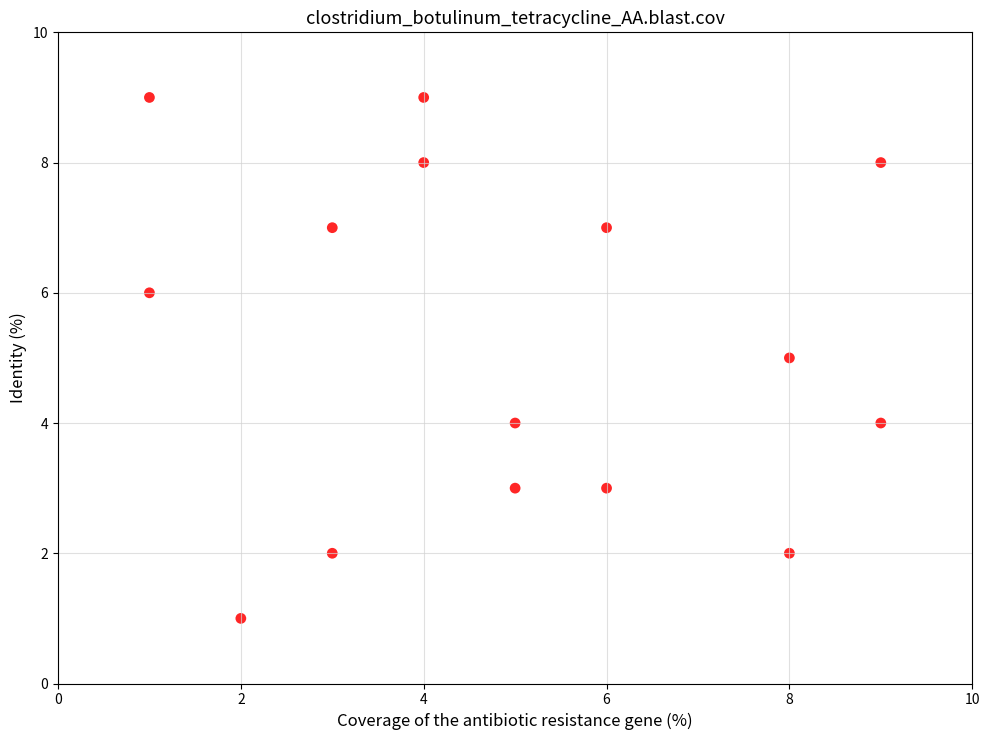

What is the range of X values (max minus min)?

8